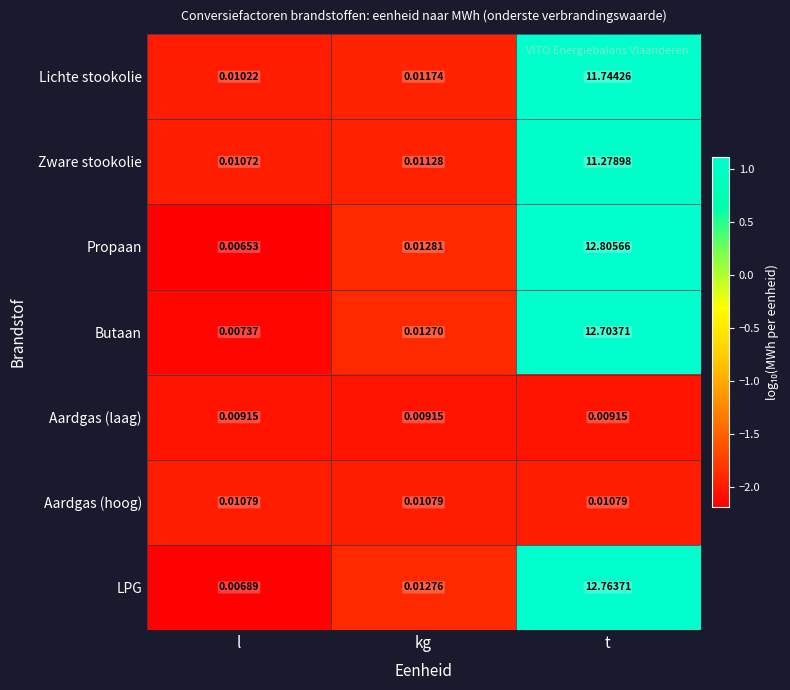

Between l and kg, which series saw the biggest shift?

Propaan